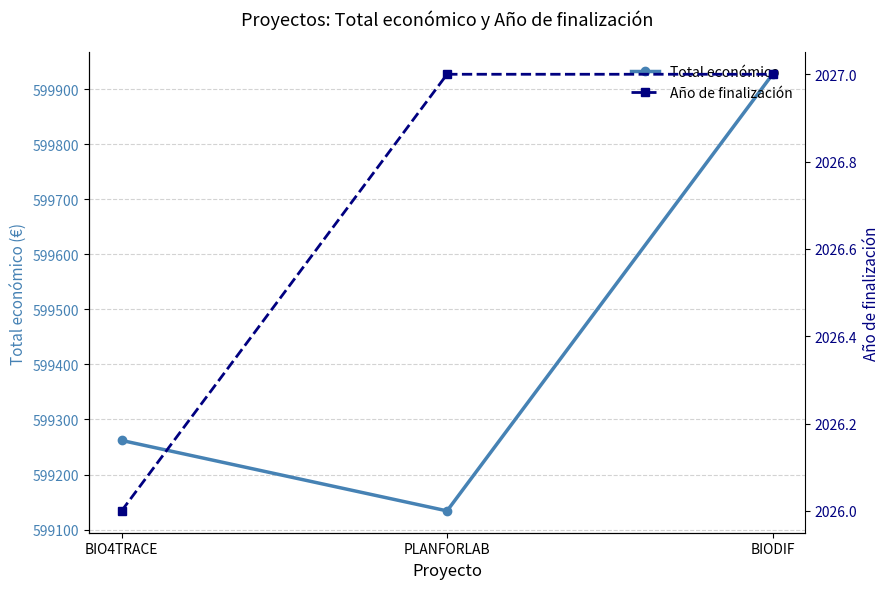

Where is Total económico nearest to the value 599530?

BIO4TRACE